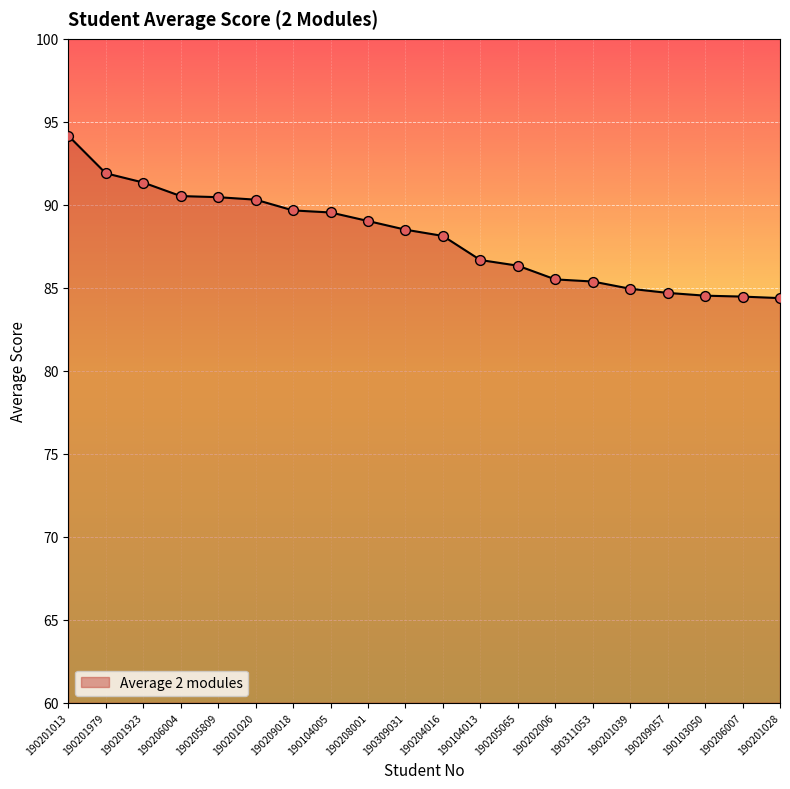

What is the ratio of the value at 190205809 to the value at 190201013?

1.0